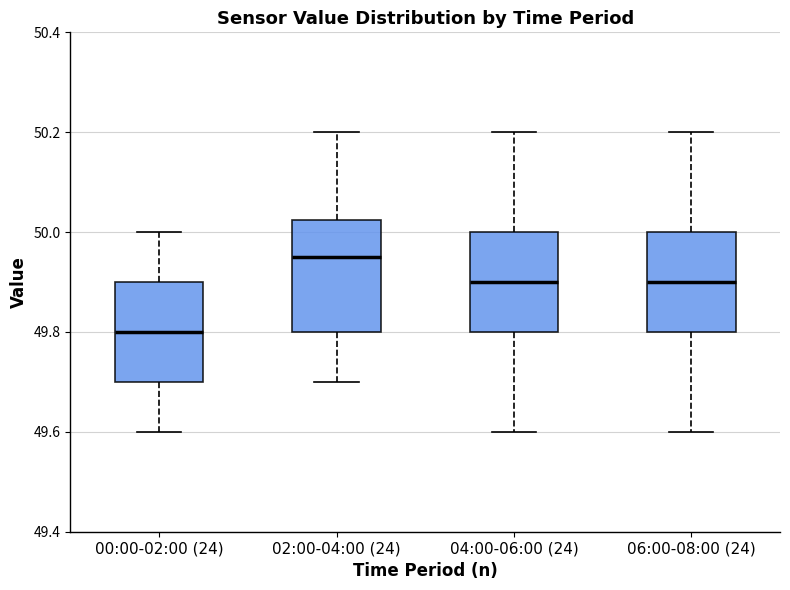

Which box's median line is the lowest?

00:00-02:00 (24)